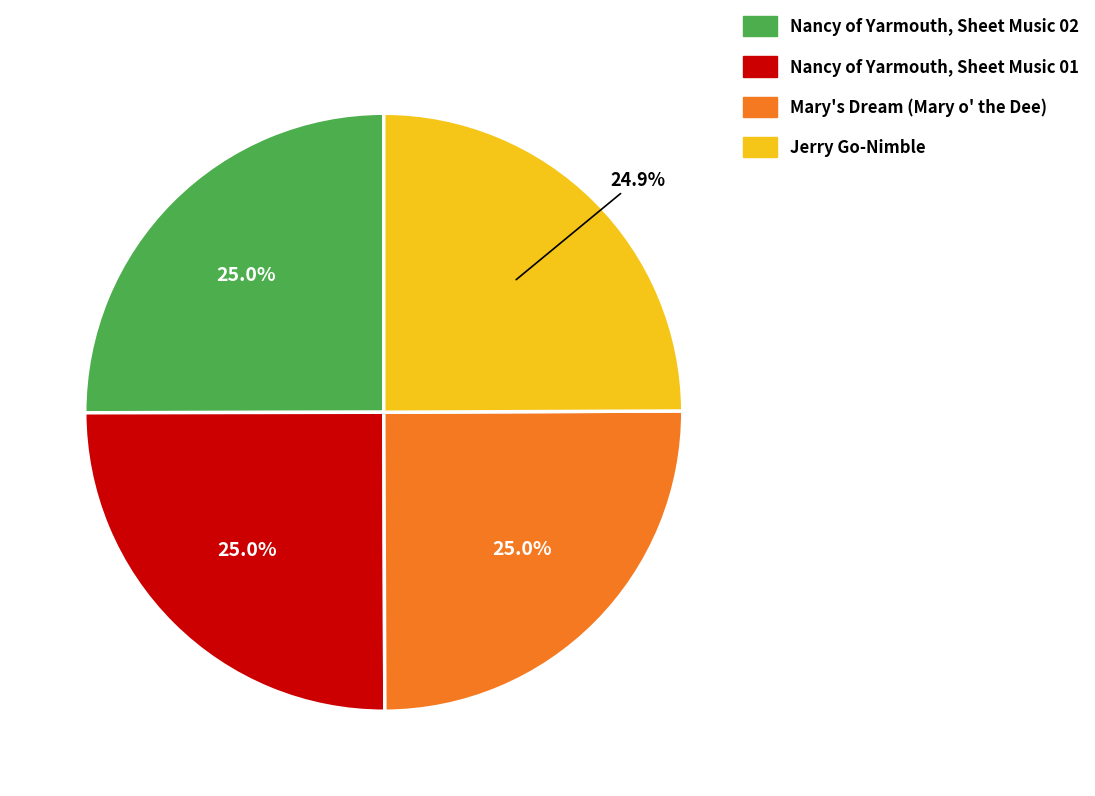

Count the number of slices in the pie.

4